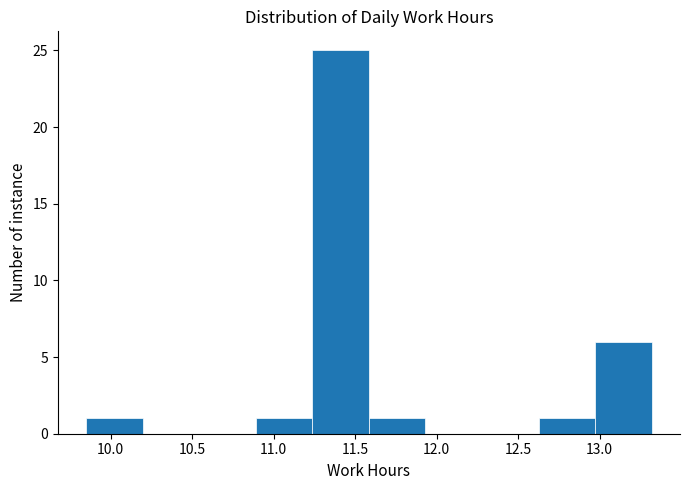

Which range on the x-axis has the tallest bar?

11.25 to 11.60